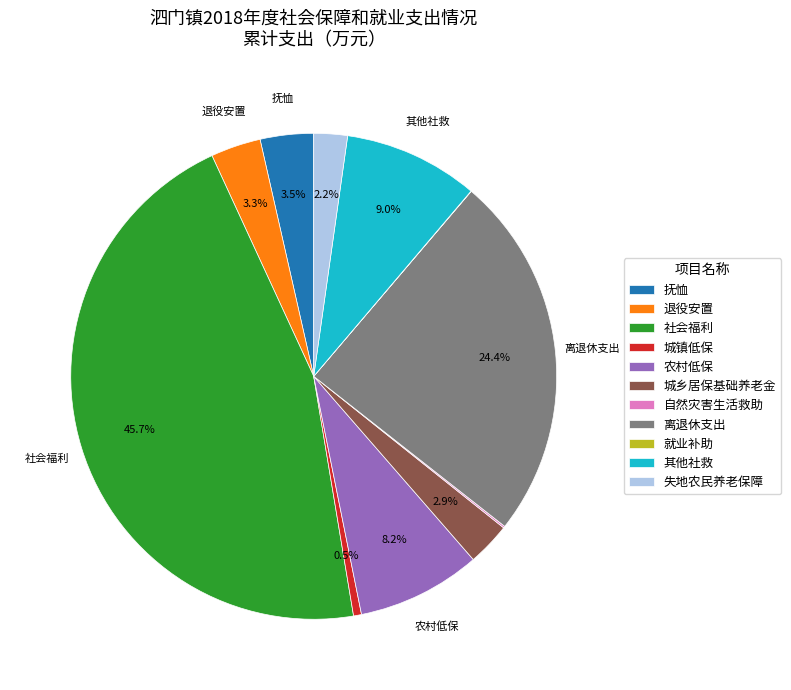

To the nearest percent, what portion does 其他社救 represent?

9%